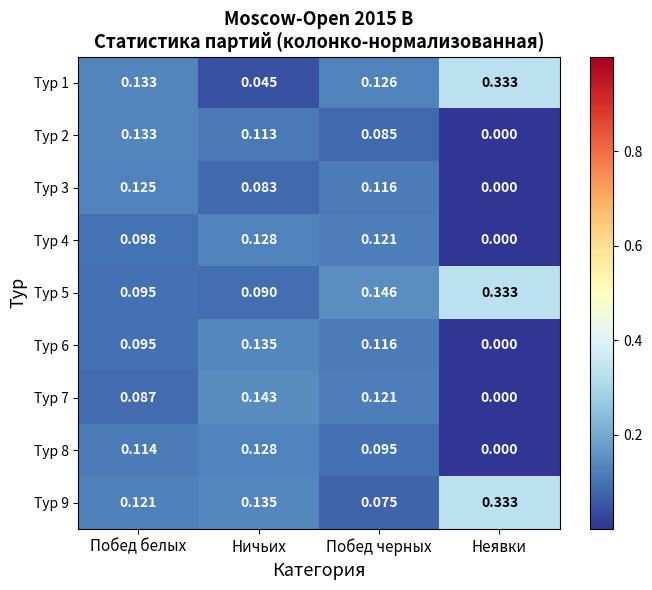

Rank the categories by Тур 5 value from lowest to highest.

Ничьих, Побед белых, Побед черных, Неявки